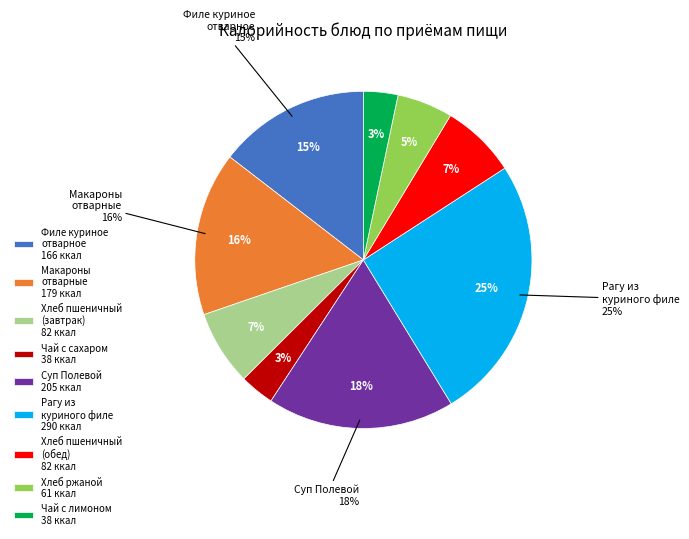

How many slices are in this pie chart?

9